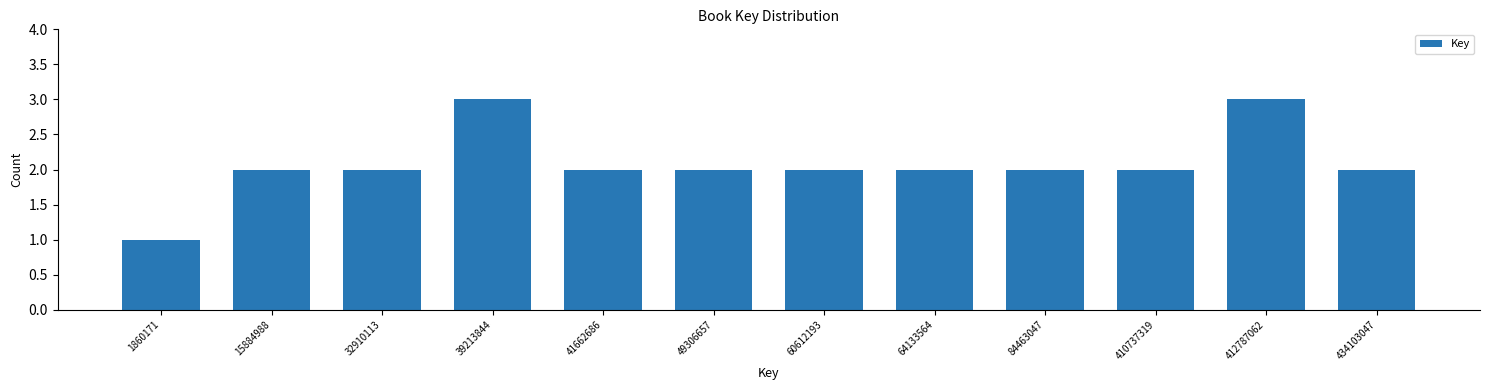

Reading left to right, transcribe all the data shown in this chart.

1860171=1	15884988=2	32910113=2	39213844=3	41662686=2	49306657=2	60612193=2	64133564=2	84463047=2	410737319=2	412787062=3	434103047=2